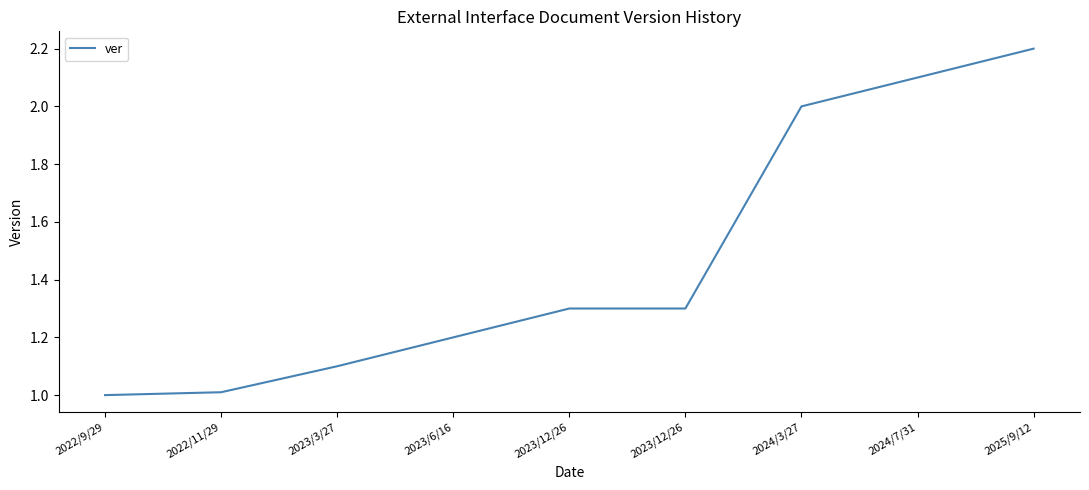

Does the chart have visible grid lines?

No